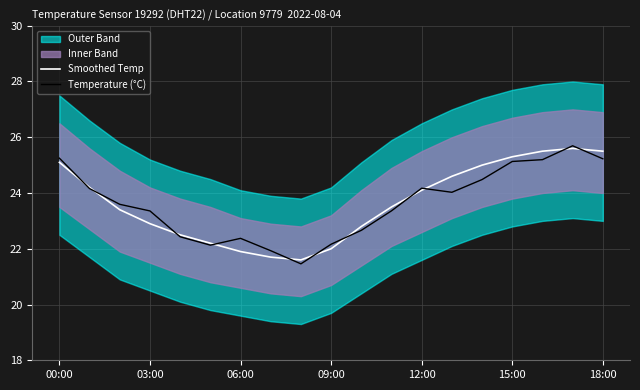

What is the minimum value for Smoothed Temp?

21.6